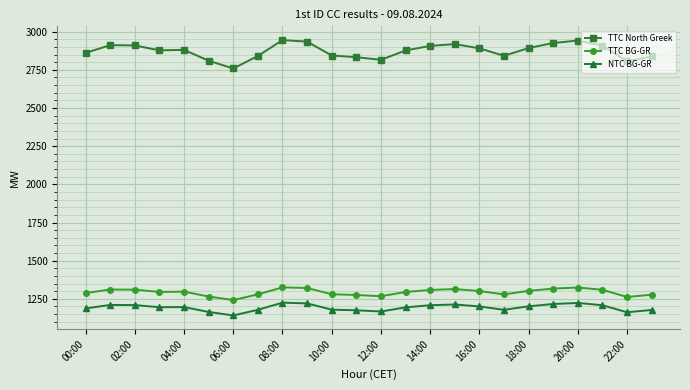

At how many categories does at least one series exceed 1950?

24